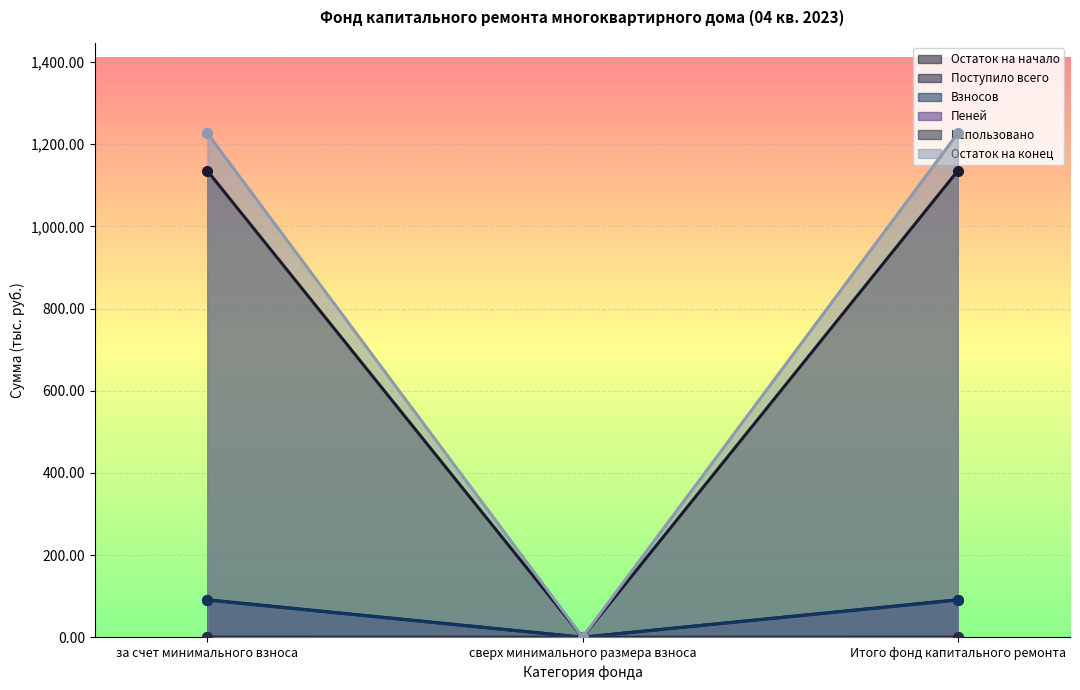

What is the label of the 2nd point from the right?

сверх минимального размера взноса